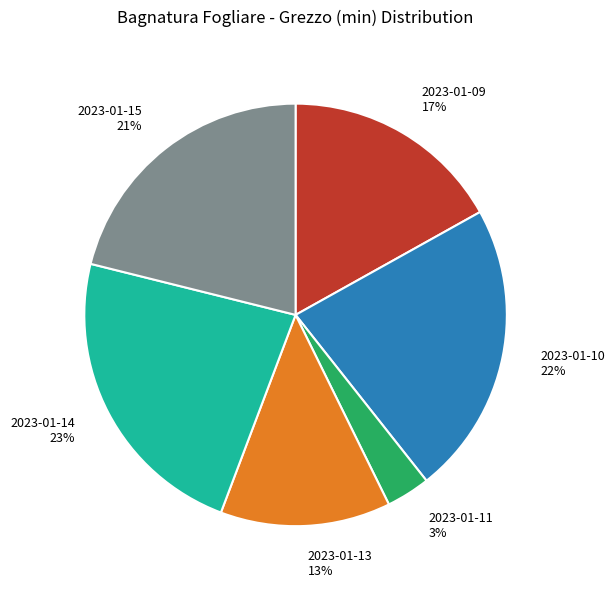

Which category has the biggest portion of the pie?

2023-01-14 23%